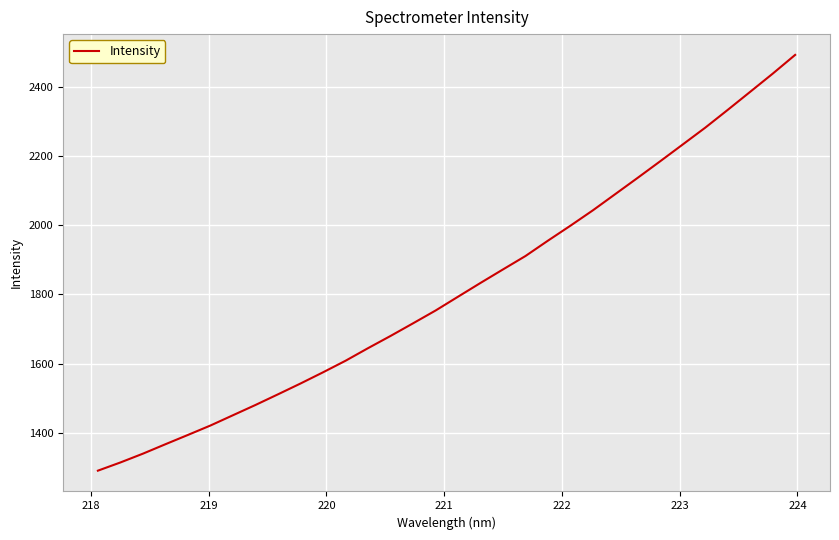

What is the greatest value displayed?

2492.7